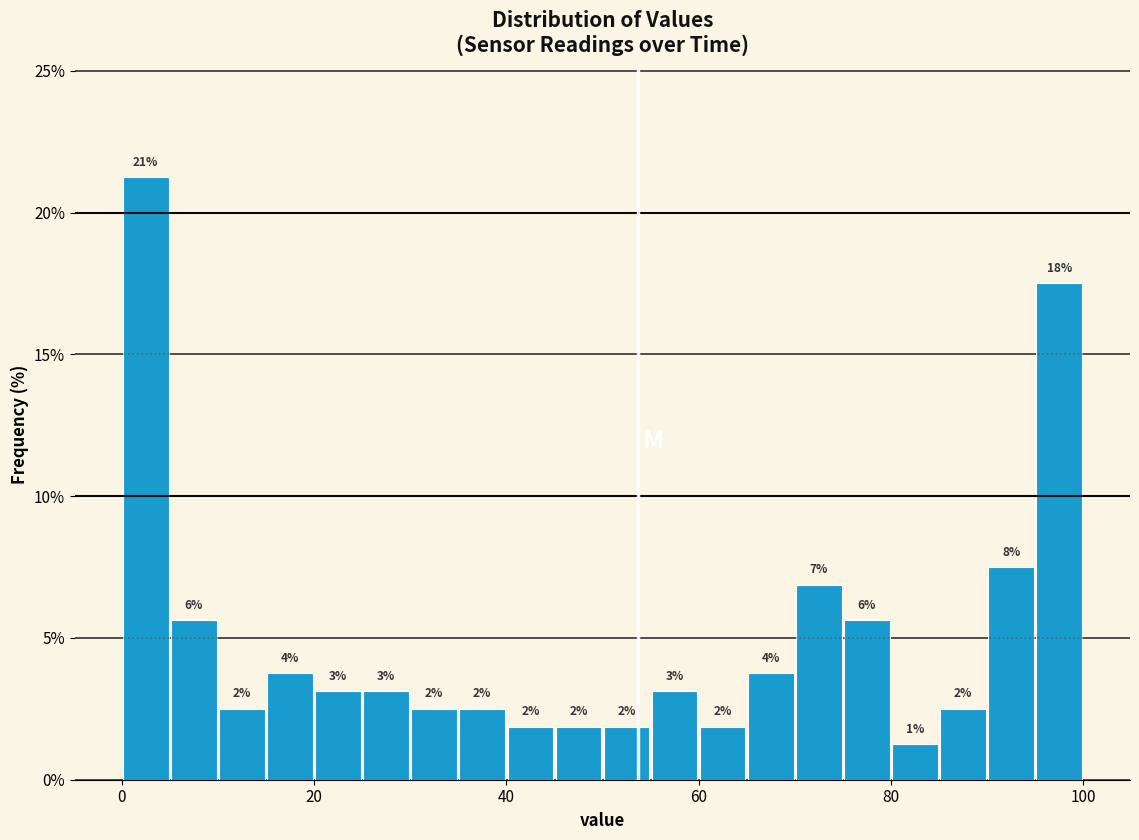

Around what value on the x-axis is the tallest bar? Give the approximate position of its centre, as read against the axis.

2